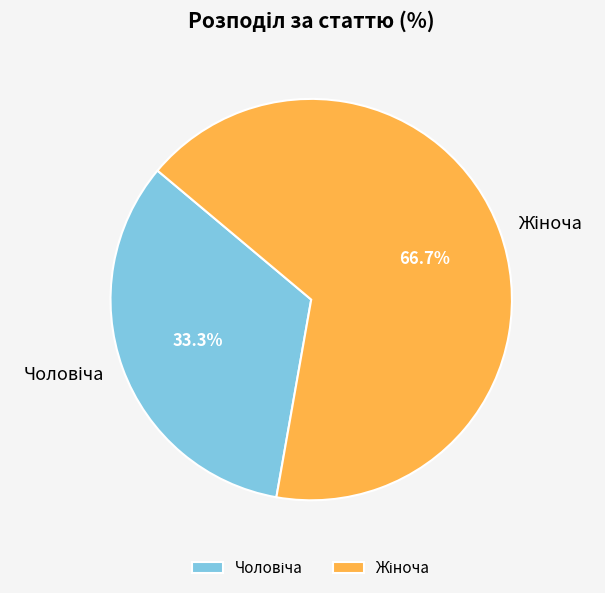

Count the number of slices in the pie.

2